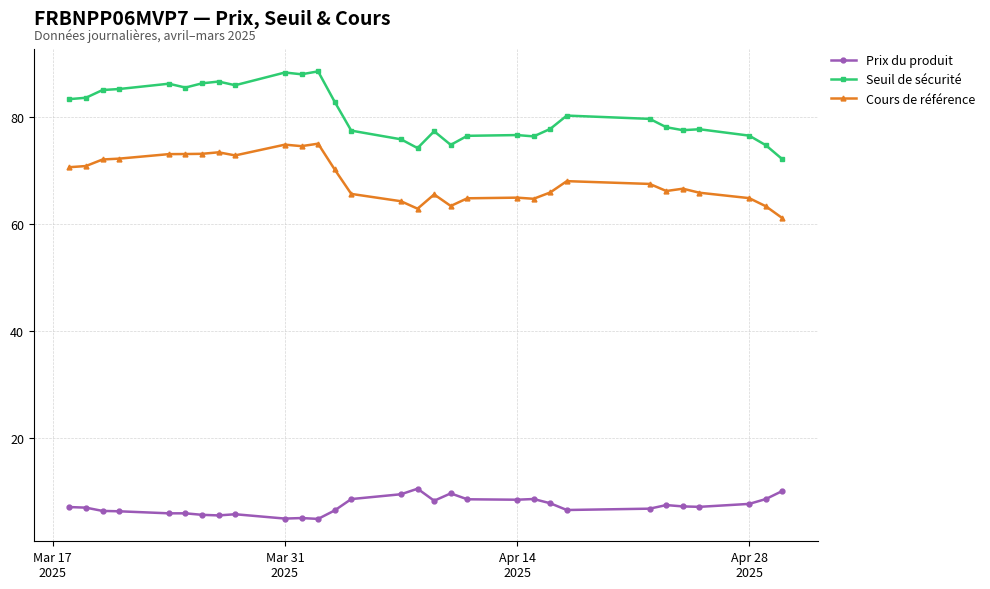

Which series has the largest total across all categories?

Seuil de sécurité